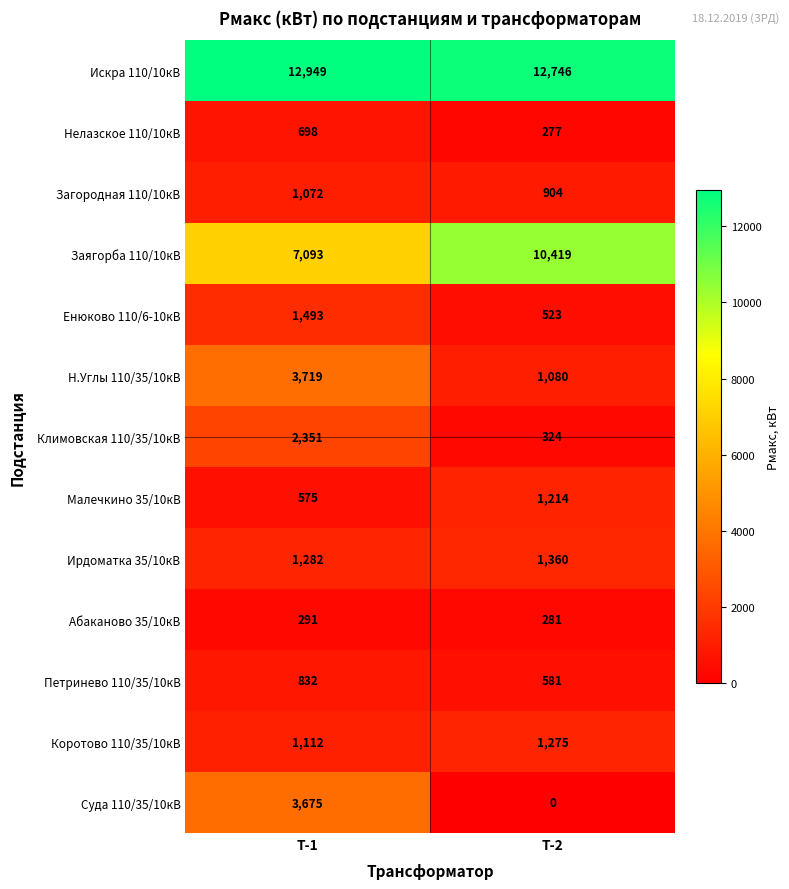

Is it true that Н.Углы 110/35/10кВ equals 1080 at Т-2?

True